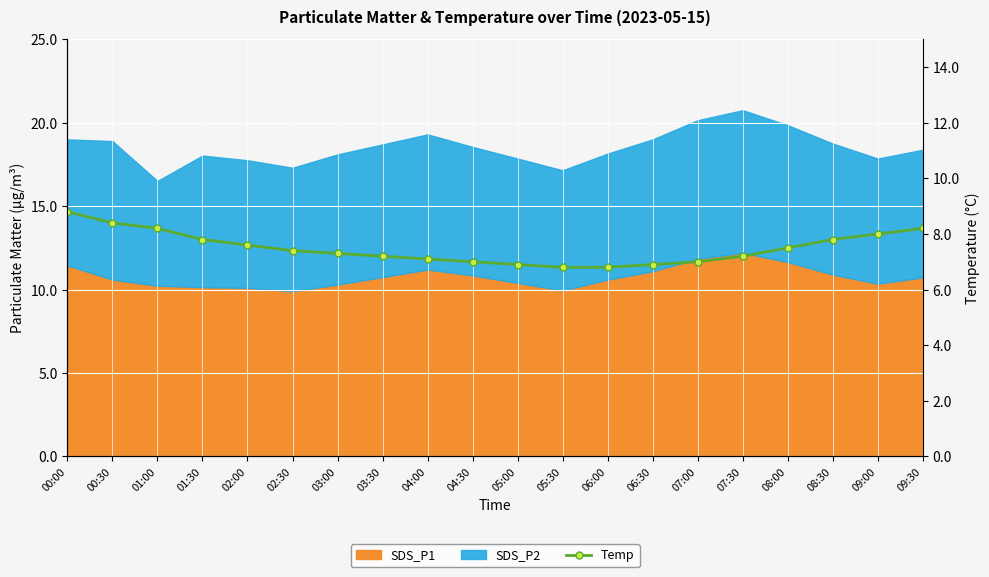

Count the number of values greater than 7.

14